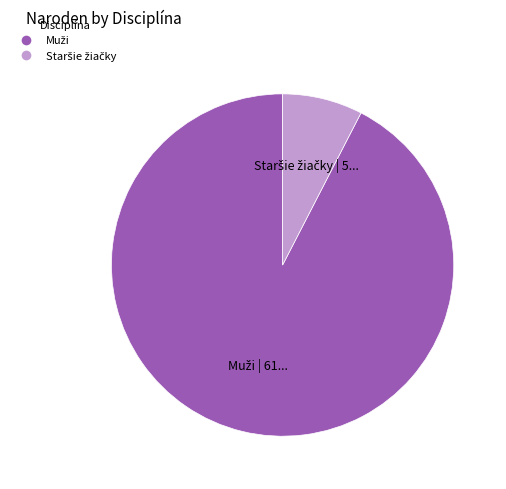

Is there a majority slice in this chart?

Yes